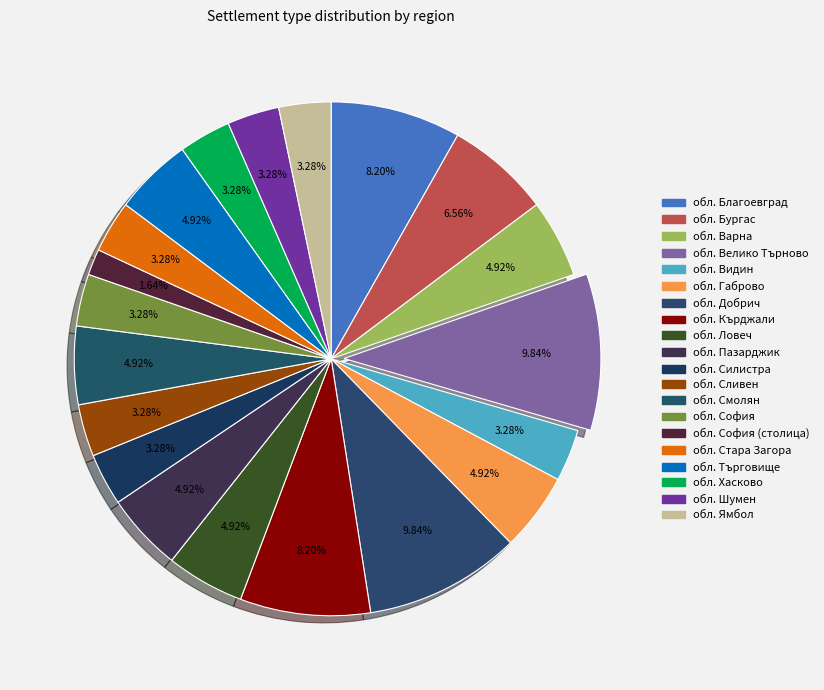

What is the largest slice in the pie chart?

обл. Велико Търново